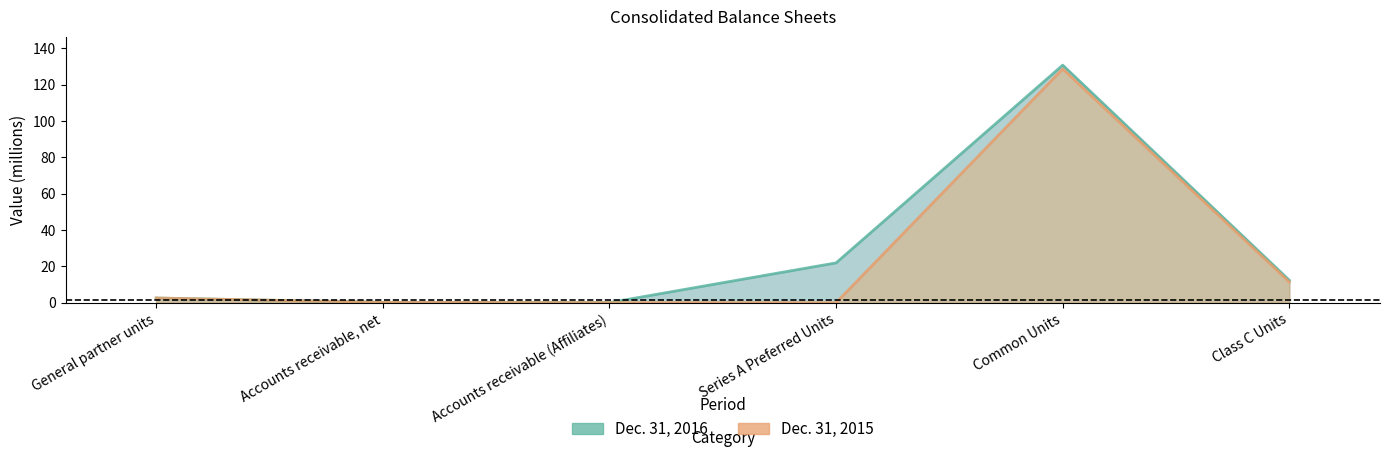

In Dec. 31, 2015, how many points are lower than both neighbors (excluding endpoints)?

1